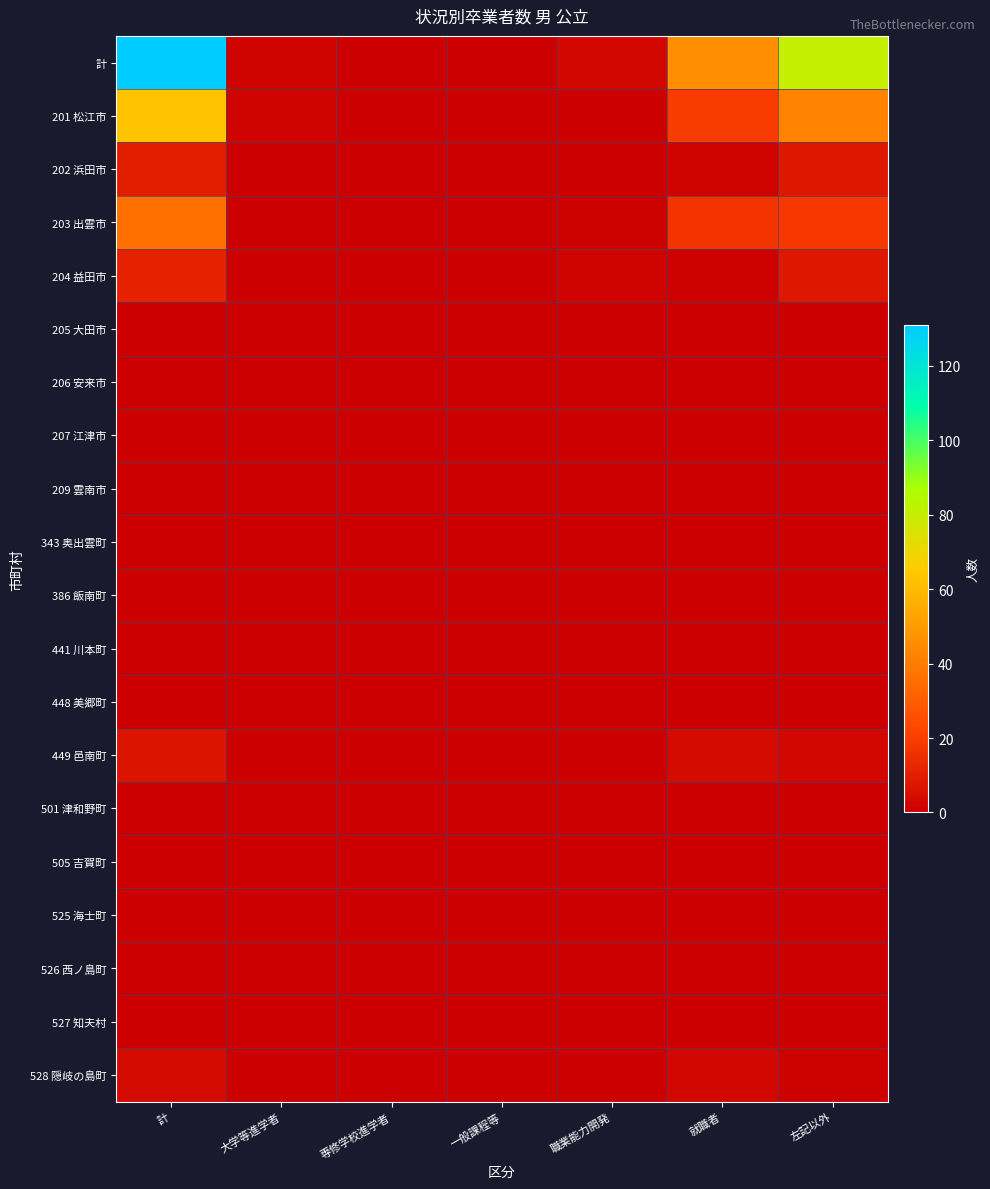

At which category is the sum across all series the highest?

計